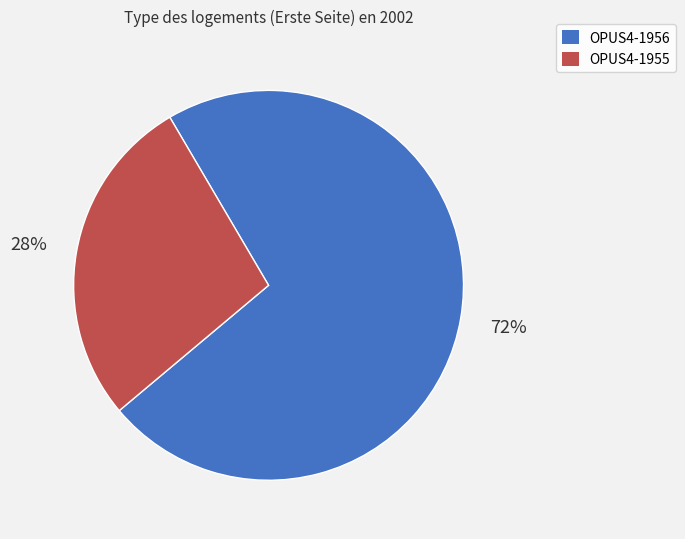

How many segments does this pie chart have?

2